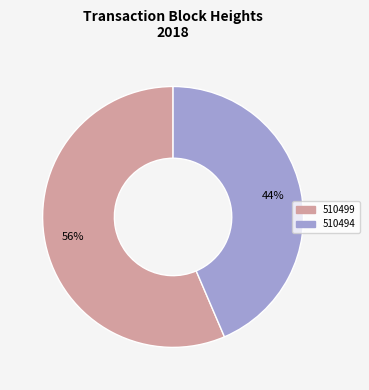

Do 510494 and 510499 together represent more than half of the pie?

Yes